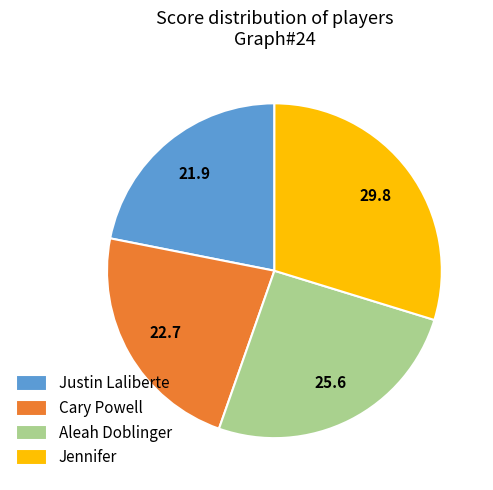

Rank the categories by value from highest to lowest.

Jennifer, Aleah Doblinger, Cary Powell, Justin Laliberte